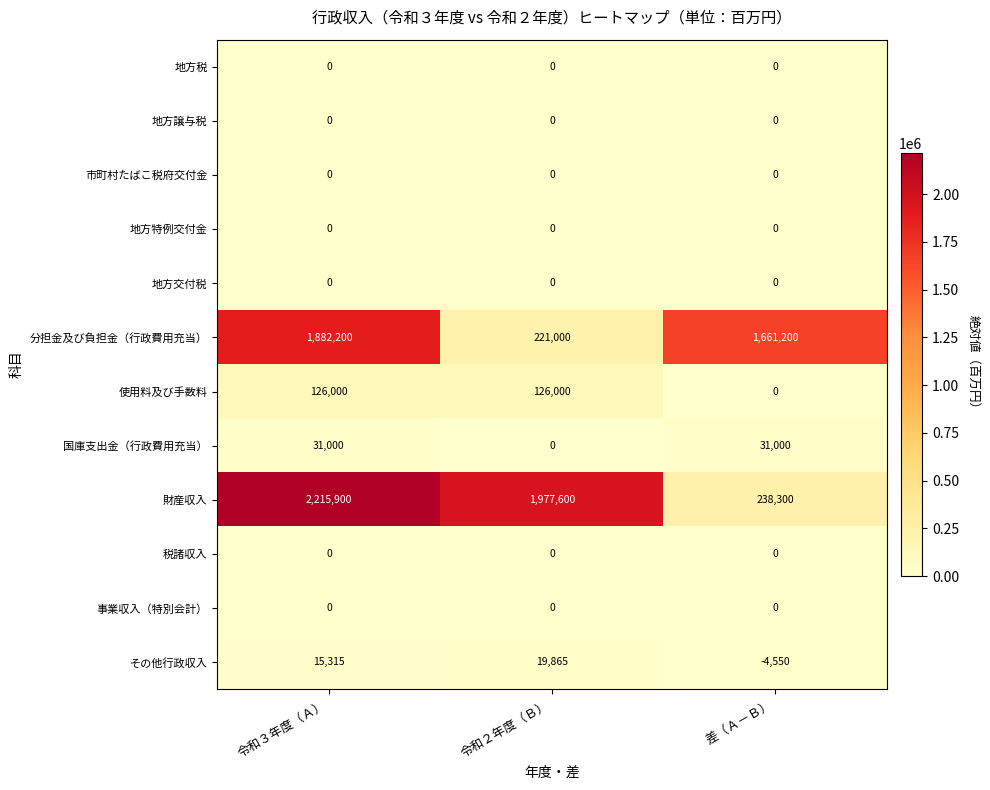

How many categories are shown in the chart?

3